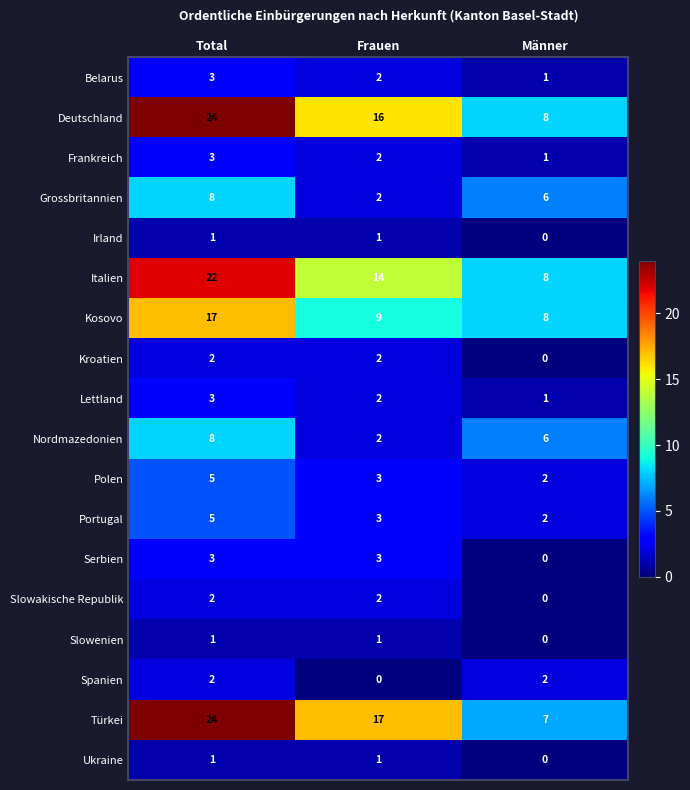

Is the value of Slowenien at Männer greater than the value of Polen at Total?

No